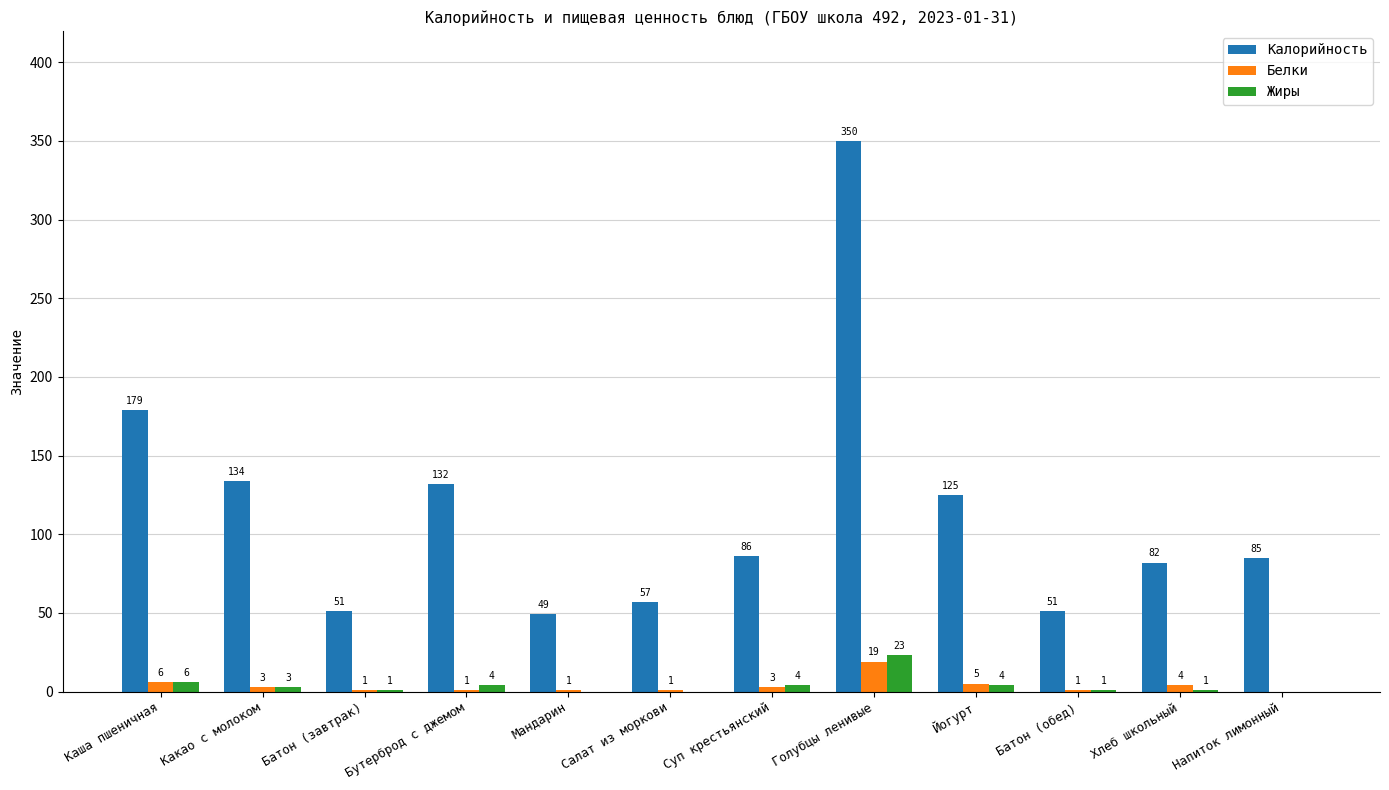

Read the Белки value at Какао с молоком.

3